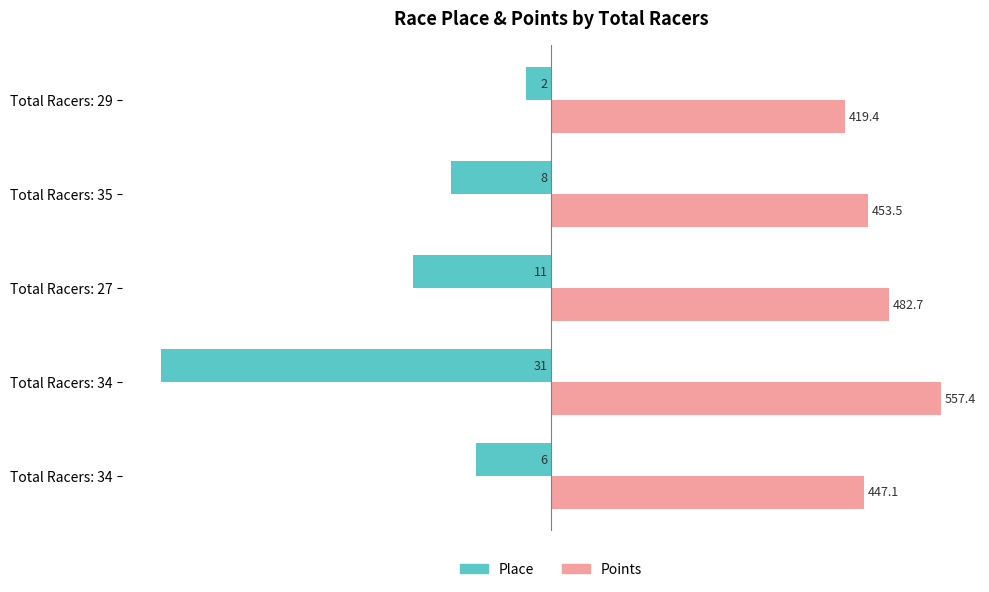

What are all the series names shown in the legend?

Place, Points